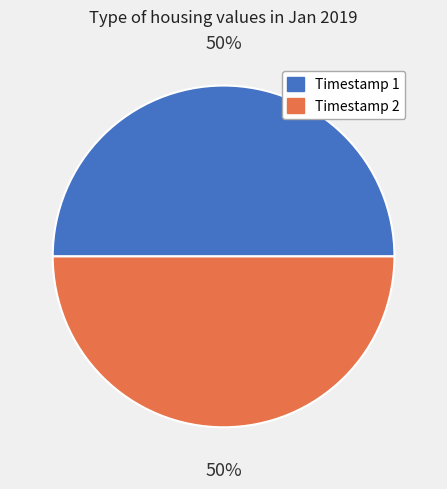

True or false: Timestamp 1 accounts for 50% of the total.

True